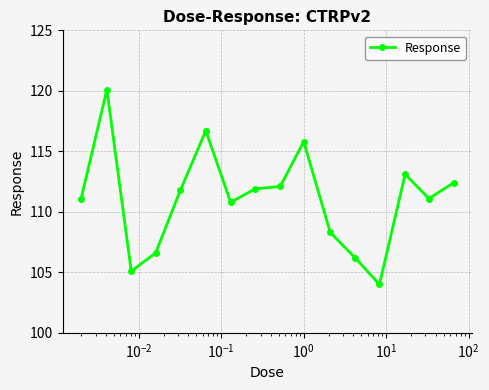

What is the value of the 8th point from the left?

111.9